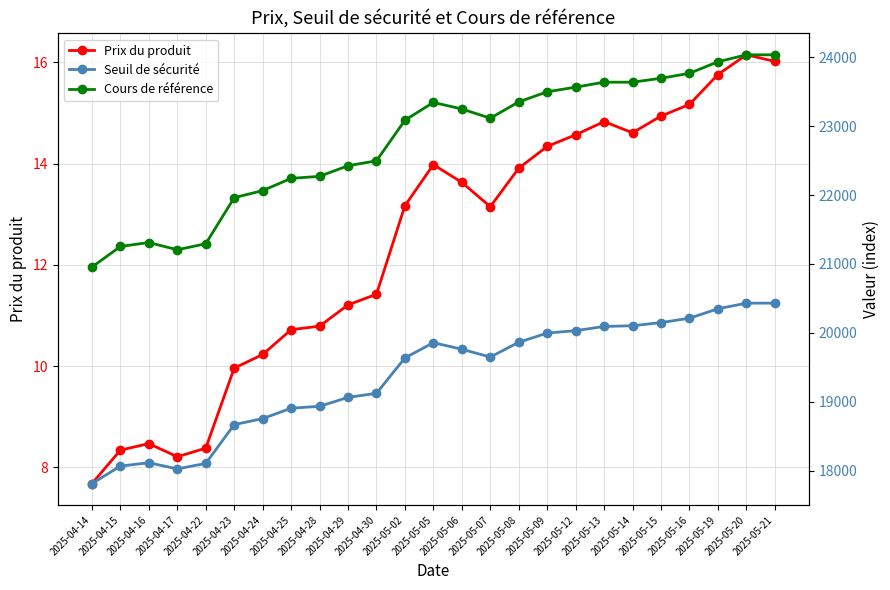

What is the label of the 13th point from the right?

2025-05-05